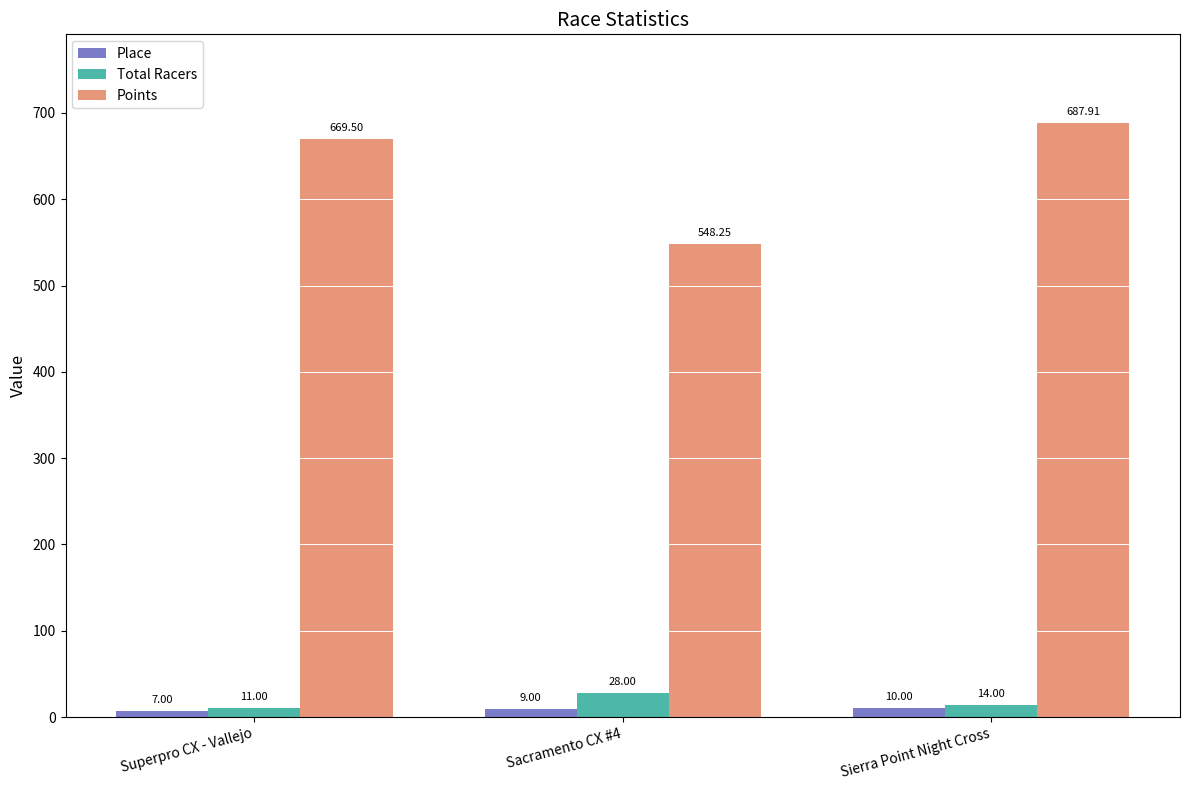

What is the value of the Place bar at the 2nd from the left?

9.0